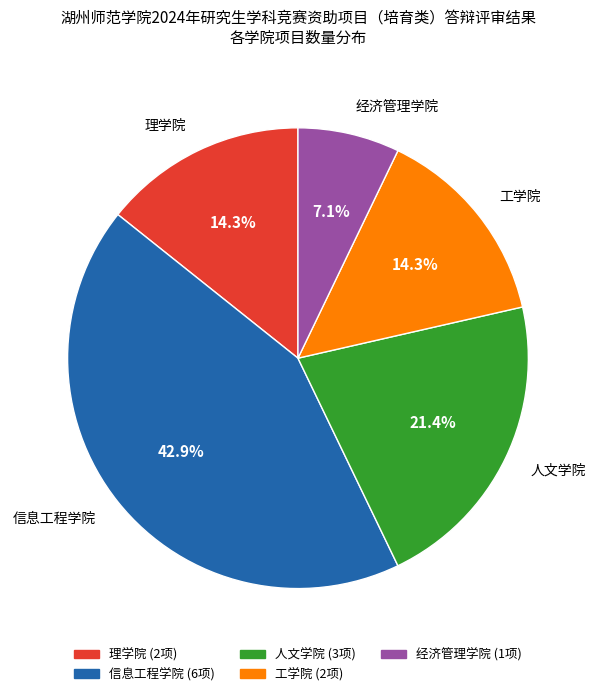

Is there a majority slice in this chart?

No